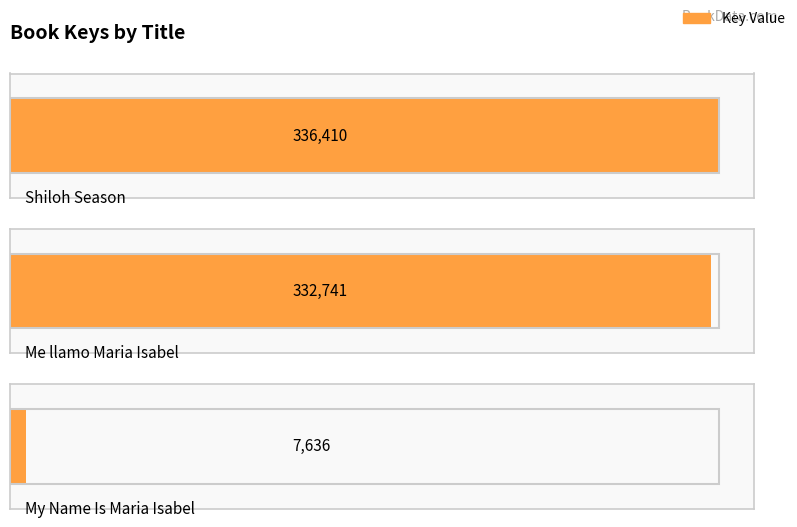

How many values are below 332741?

1